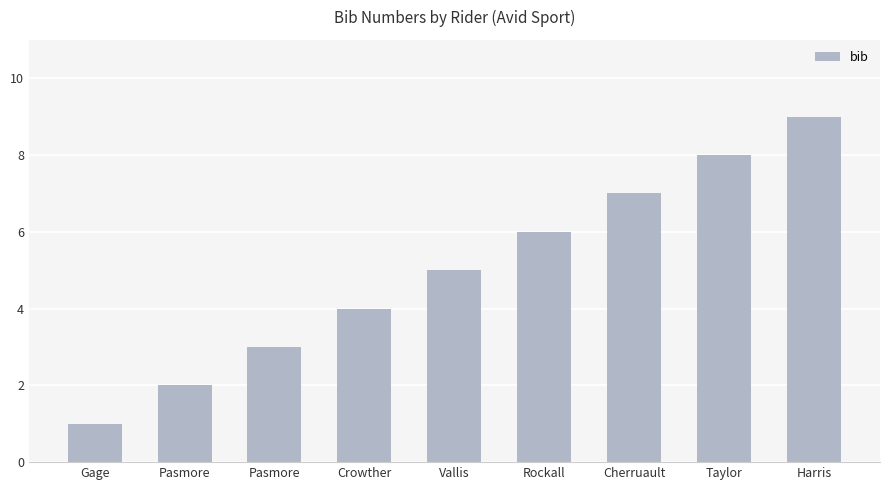

Count the number of categories in the chart.

9